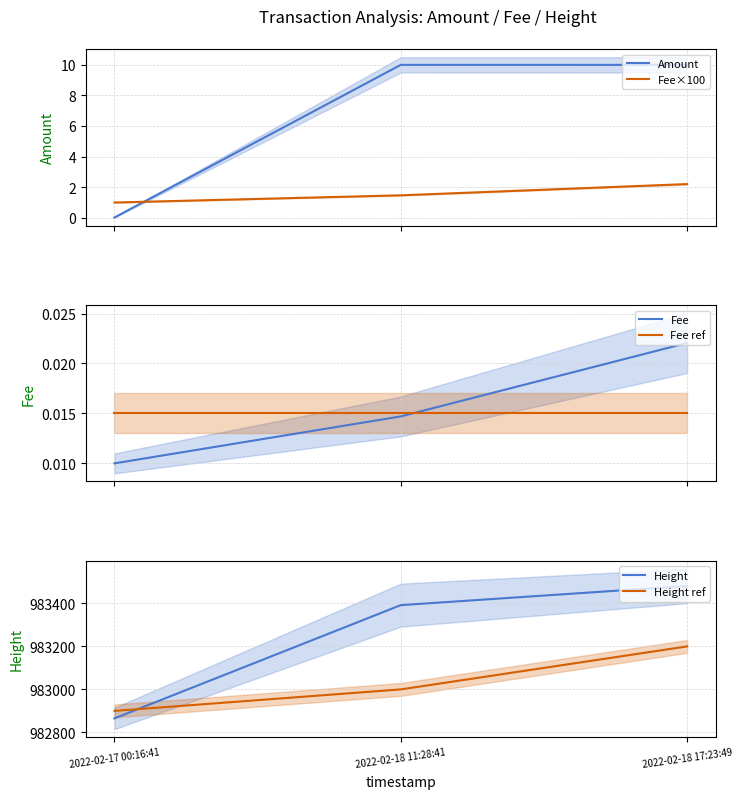

Does the chart display data point markers on the line(s)?

No